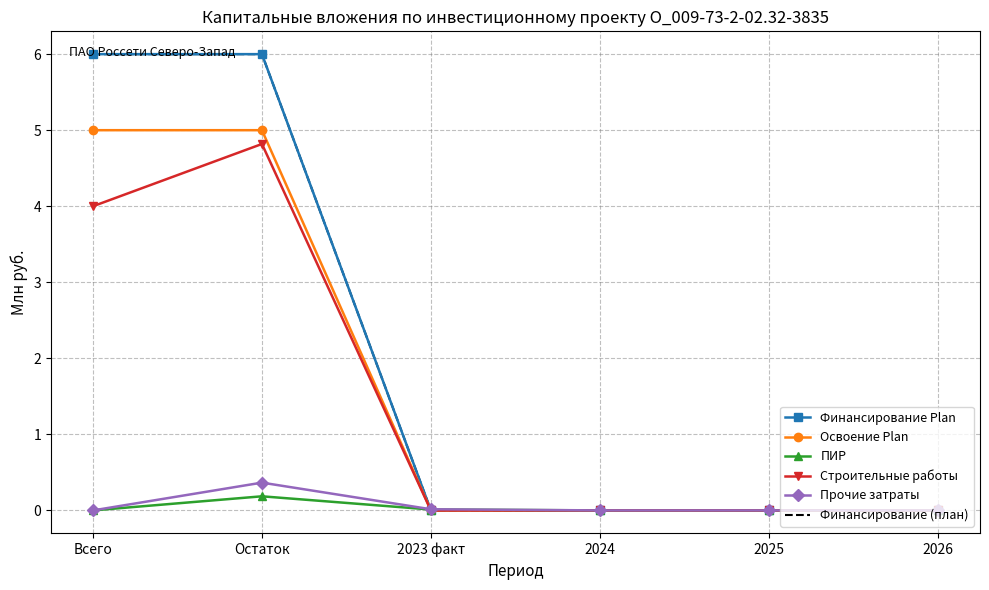

Reading left to right, transcribe all the data shown in this chart.

Финансирование Plan: Всего=6.0	Остаток=6.0	2023 факт=0.0	2024=0.0	2025=0.0	2026=0.0
Освоение Plan: Всего=5.0	Остаток=5.0	2023 факт=0.0	2024=0.0	2025=0.0	2026=0.0
ПИР: Всего=0.0	Остаток=0.2	2023 факт=0.0	2024=0.0	2025=0.0	2026=0.0
Строительные работы: Всего=4.0	Остаток=4.8	2023 факт=0.0	2024=0.0	2025=0.0	2026=0.0
Прочие затраты: Всего=0.0	Остаток=0.4	2023 факт=0.0	2024=0.0	2025=0.0	2026=0.0
Финансирование (план): Всего=6.0	Остаток=6.0	2023 факт=0.0	2024=0.0	2025=0.0	2026=0.0